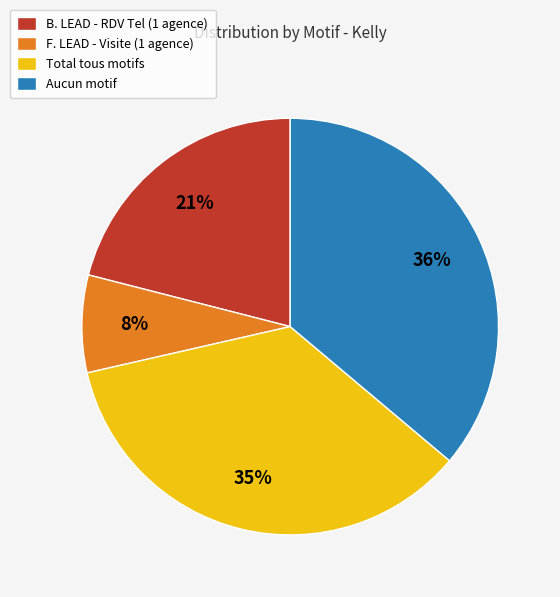

How many slices are in this pie chart?

4